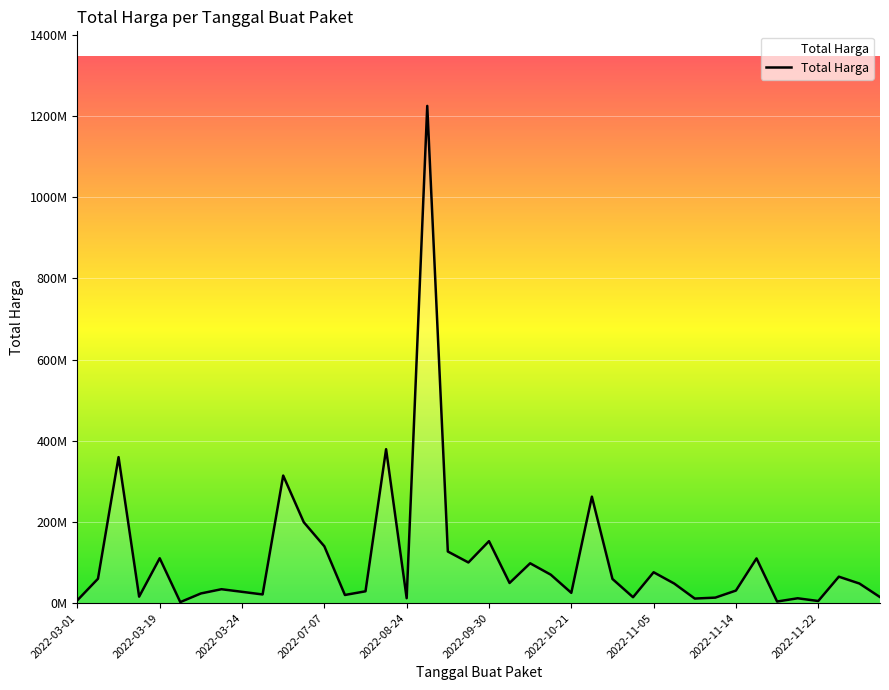

Is this an area chart (filled region under the line)?

Yes